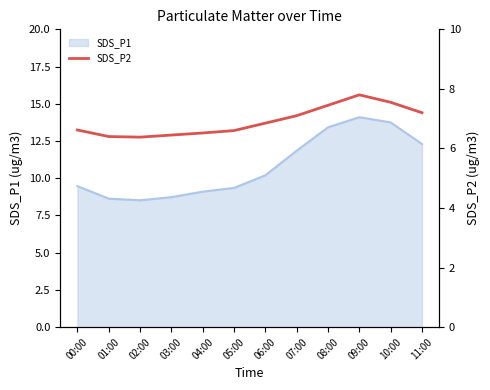

The value of SDS_P1 at 07:00 is 3.5. True or false?

False